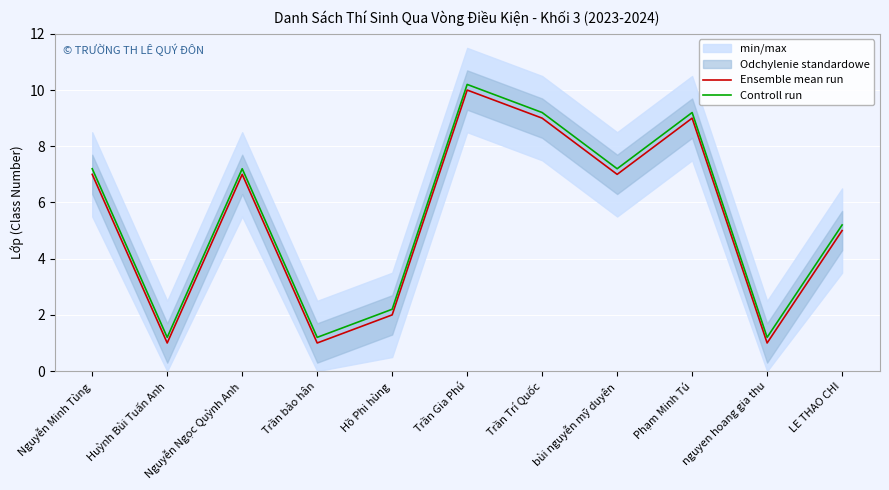

What is the difference between the highest and lowest values at Hồ Phi hùng?

0.2